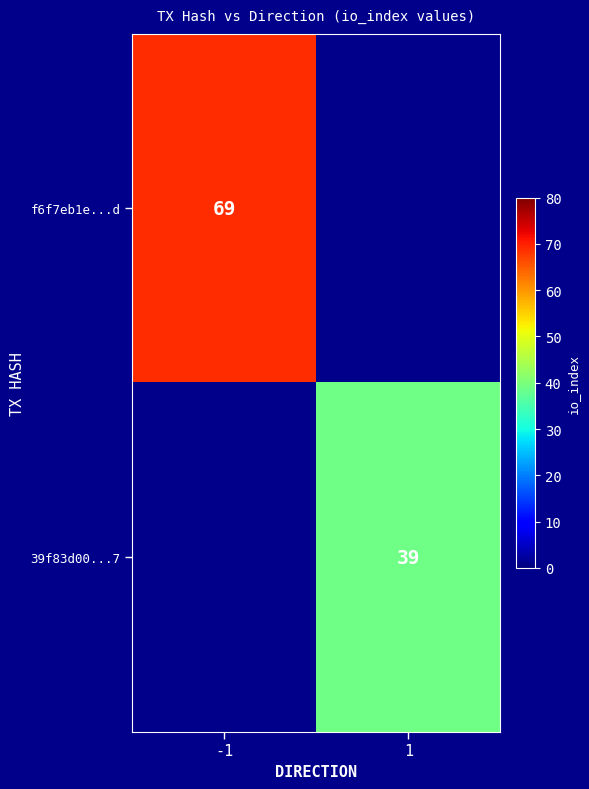

The f6f7eb1e...d series shows 69 at -1. True or false?

True